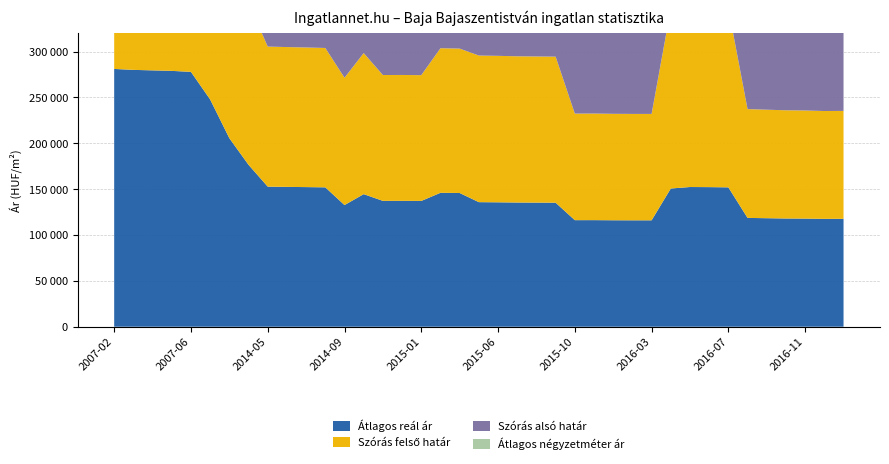

Reading right to left, list all the values displayed in this chart.

Átlagos reál ár: 2017-01=117672	2016-12=117615	2016-11=117901	2016-10=118016	2016-09=118334	2016-08=118653	2016-07=151972	2016-06=152233	2016-05=152345	2016-04=150720	2016-03=116031	2016-02=116031	2016-01=116088	2015-11=116231	2015-10=116203	2015-09=135234	2015-08=135335	2015-07=135436	2015-06=135671	2015-05=135840	2015-04=145811	2015-03=146029	2015-01=137173	2014-12=137276	2014-11=137242	2014-10=144574	2014-09=132656	2014-08=151989	2014-07=152257	2014-06=152487	2014-05=152756	2014-04=176568	2010-01=205600	2007-07=247830	2007-06=277918	2007-05=279004	2007-04=279551	2007-03=280099	2007-02=281111
Szórás felső határ: 2017-01=117672	2016-12=117615	2016-11=117901	2016-10=118016	2016-09=118334	2016-08=118653	2016-07=195311	2016-06=195572	2016-05=195684	2016-04=196268	2016-03=116031	2016-02=116031	2016-01=116088	2015-11=116231	2015-10=116203	2015-09=159281	2015-08=159382	2015-07=159483	2015-06=159718	2015-05=159887	2015-04=157484	2015-03=157702	2015-01=137173	2014-12=137276	2014-11=137242	2014-10=153831	2014-09=138843	2014-08=151989	2014-07=152257	2014-06=152487	2014-05=152756	2014-04=176568	2010-01=217273	2007-07=247830	2007-06=277918	2007-05=279004	2007-04=279551	2007-03=280099	2007-02=281111
Szórás alsó határ: 2017-01=117672	2016-12=117615	2016-11=117901	2016-10=118016	2016-09=118334	2016-08=118653	2016-07=108633	2016-06=108894	2016-05=109006	2016-04=105172	2016-03=116031	2016-02=116031	2016-01=116088	2015-11=116231	2015-10=116203	2015-09=111187	2015-08=111288	2015-07=111389	2015-06=111624	2015-05=111793	2015-04=134138	2015-03=134356	2015-01=137173	2014-12=137276	2014-11=137242	2014-10=135317	2014-09=126469	2014-08=151989	2014-07=152257	2014-06=152487	2014-05=152756	2014-04=176568	2010-01=193927	2007-07=247830	2007-06=277918	2007-05=279004	2007-04=279551	2007-03=280099	2007-02=281111
Átlagos négyzetméter ár: 2017-01=109375	2016-12=109375	2016-11=109375	2016-10=109375	2016-09=109375	2016-08=109375	2016-07=140020	2016-06=140020	2016-05=140020	2016-04=138458	2016-03=106250	2016-02=106250	2016-01=106250	2015-11=106250	2015-10=106250	2015-09=123254	2015-08=123254	2015-07=123254	2015-06=123254	2015-05=123254	2015-04=132004	2015-03=132004	2015-01=123750	2014-12=123750	2014-11=123750	2014-10=130296	2014-09=119375	2014-08=136842	2014-07=136842	2014-06=136842	2014-05=136842	2014-04=157894	2010-01=161135	2007-07=173005	2007-06=193506	2007-05=193506	2007-04=193506	2007-03=193506	2007-02=193506